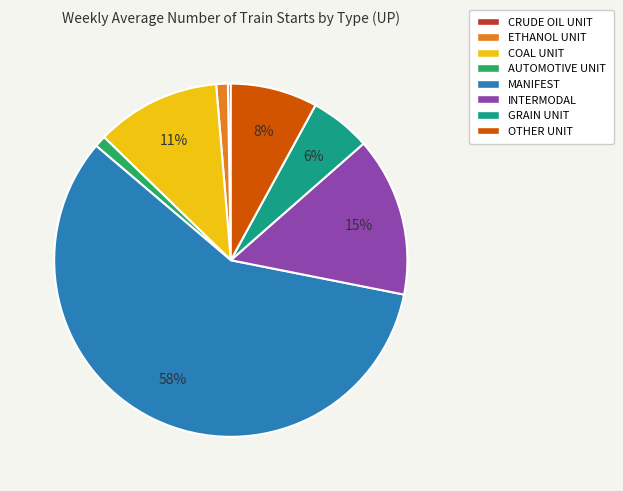

Does any single category account for the majority?

Yes